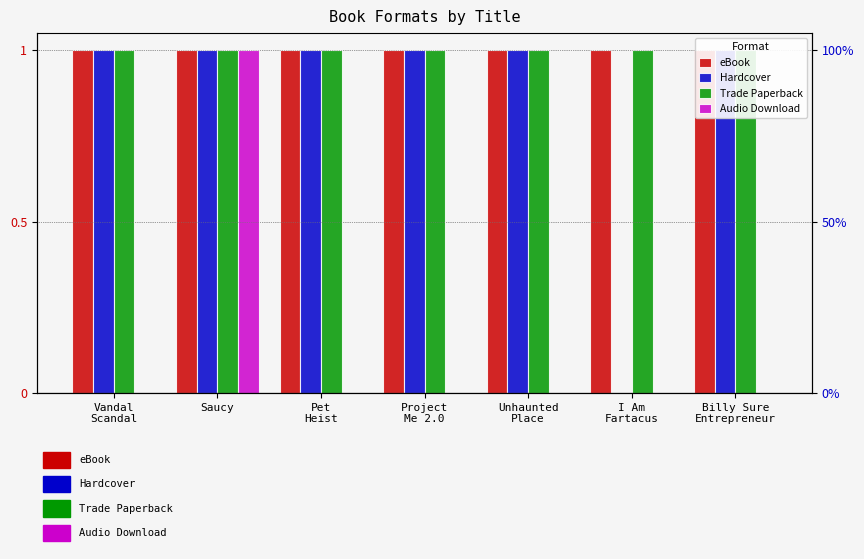

What is the label of the 4th bar from the right?

Project
Me 2.0